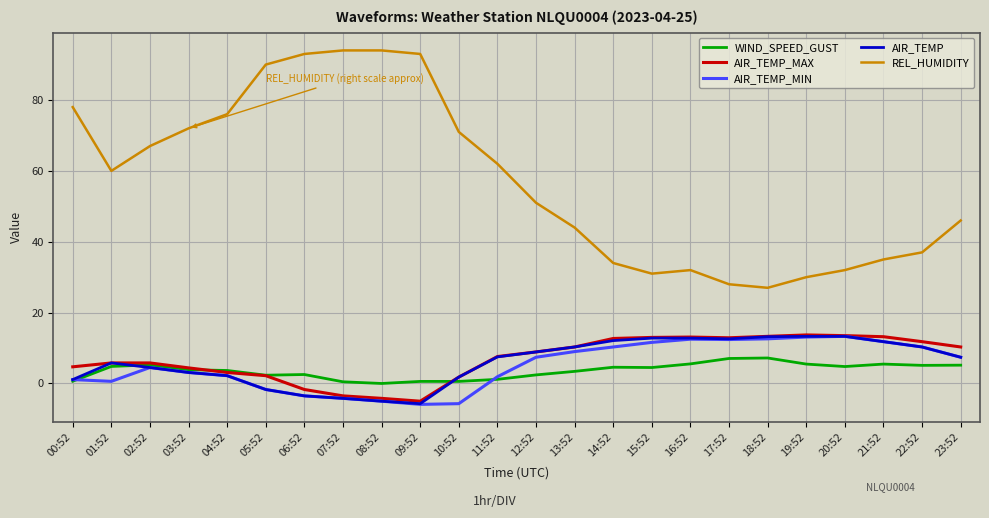

Is the value of WIND_SPEED_GUST at 17:52 greater than the value of AIR_TEMP_MAX at 04:52?

Yes